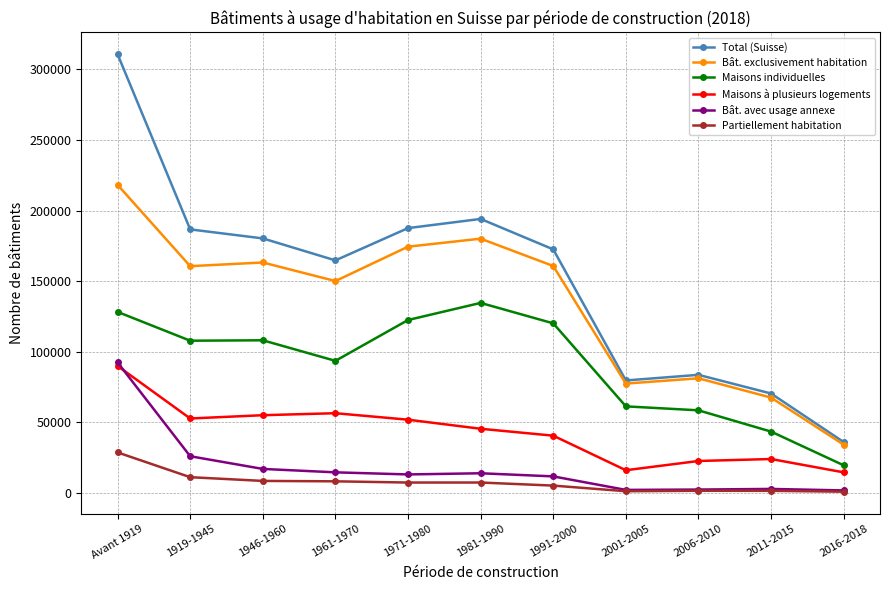

Where does the Maisons à plusieurs logements series first go above 45482?

Avant 1919